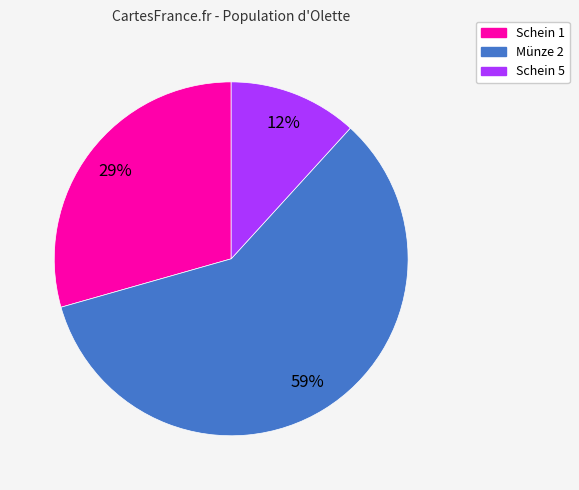

What percentage is the Münze 2 slice, to the nearest percent?

59%